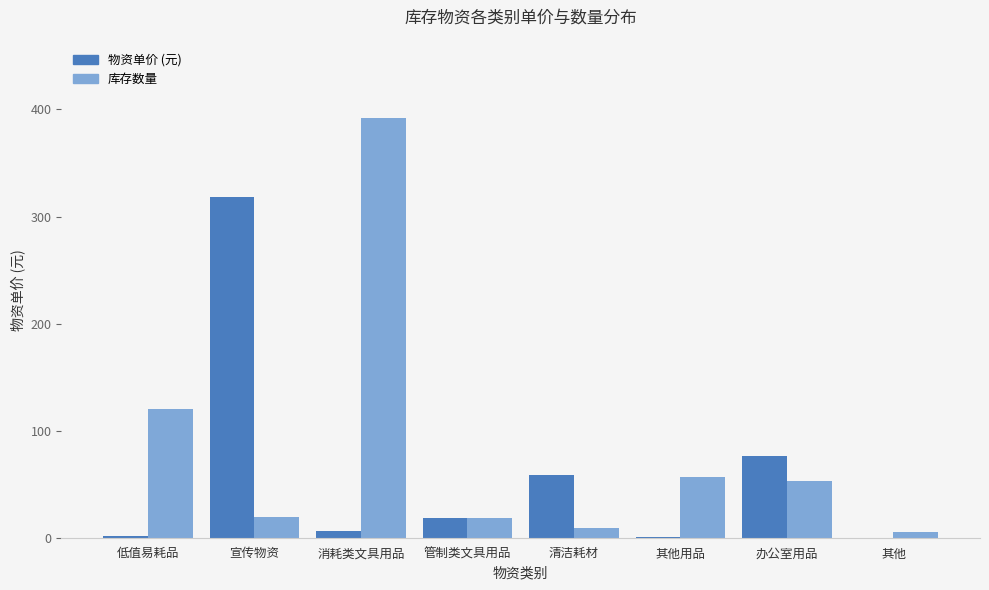

What is the sum of the 库存数量 values at 办公室用品 and 其他用品?

110.0